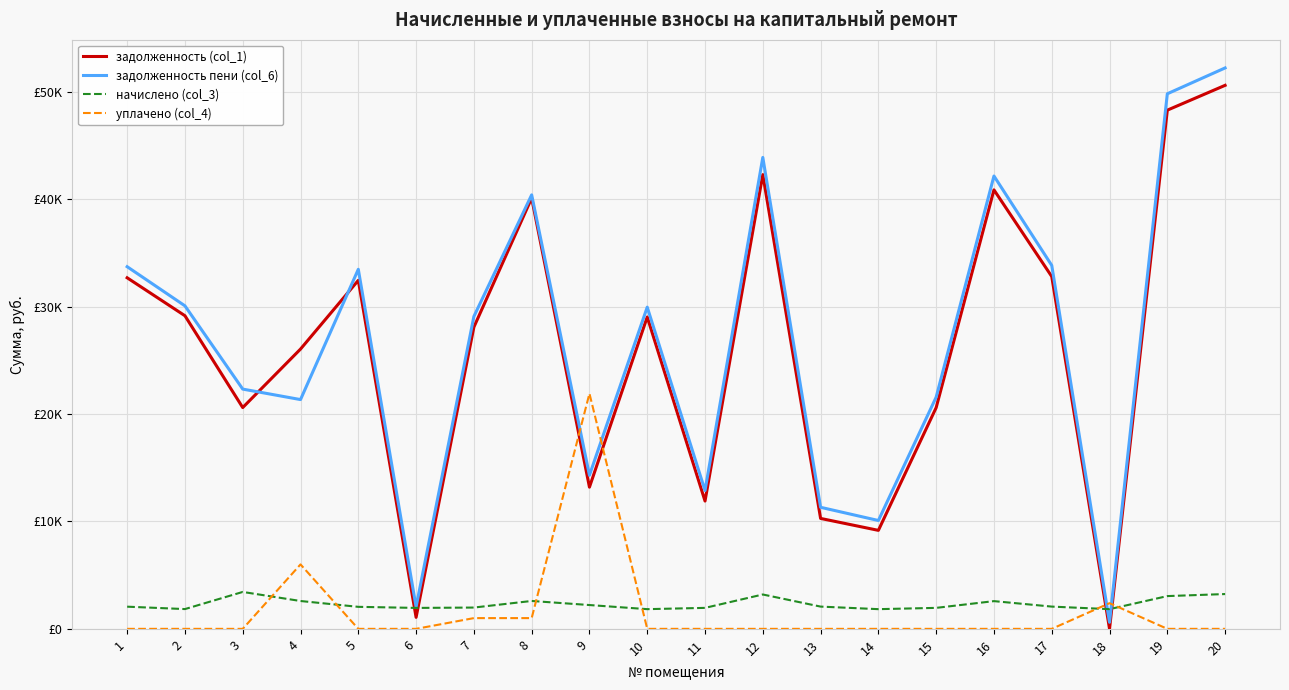

How many intersections are there between задолженность (col_1) and начислено (col_3)?

4